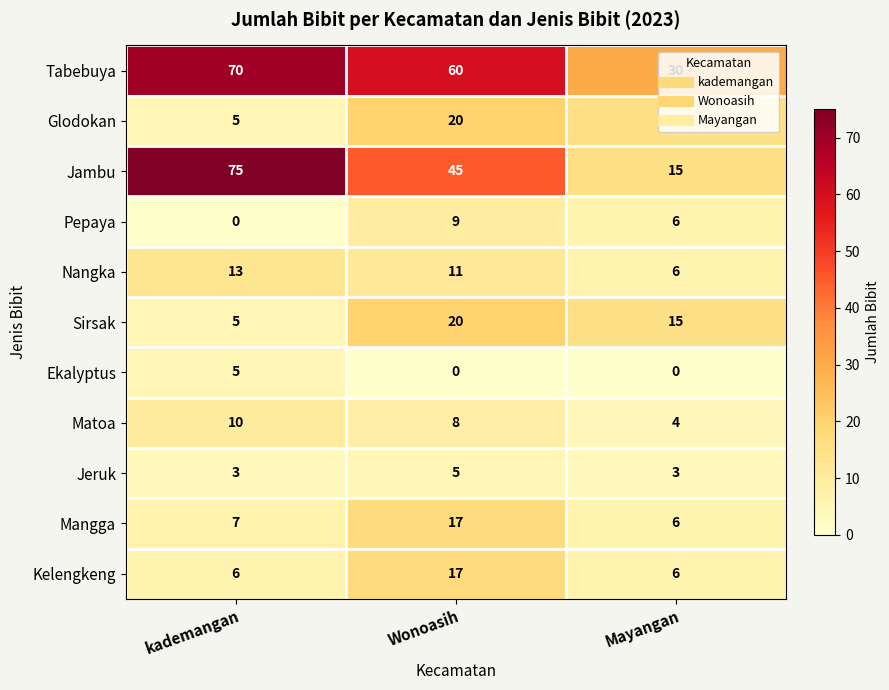

Between kademangan and Mayangan, which series saw the biggest shift?

Jambu